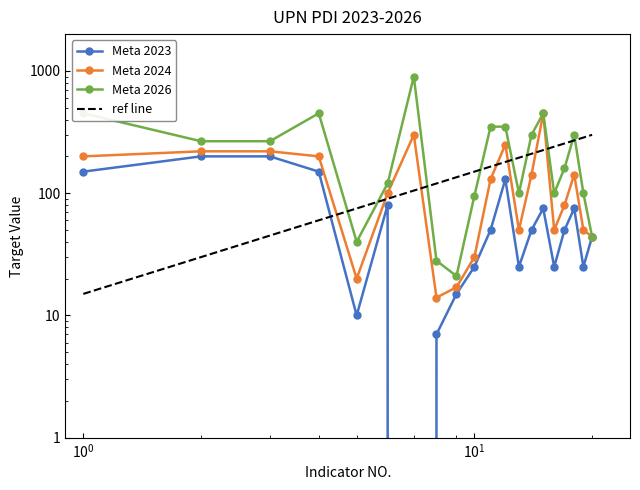

List the series in order of their overall mean, lowest first.

Meta 2023, Meta 2024, Meta 2026